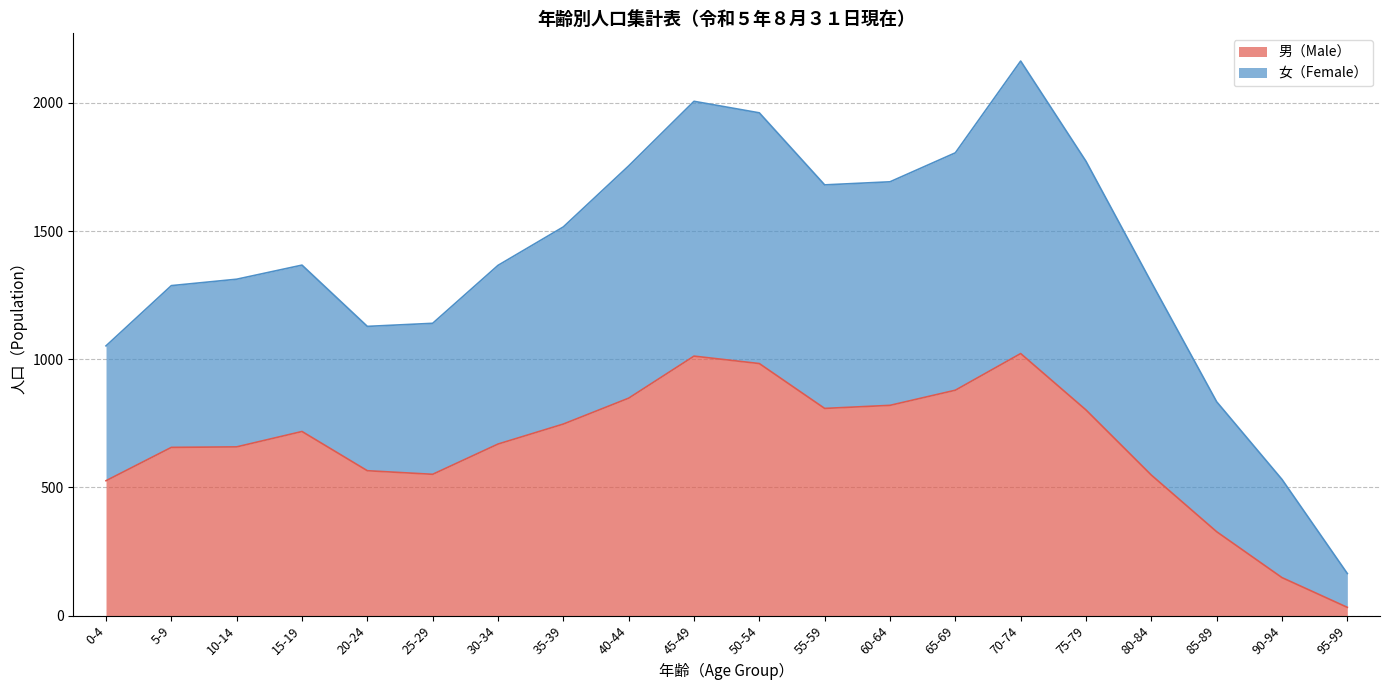

The 男（Male） series shows 1013 at 5-9. True or false?

False